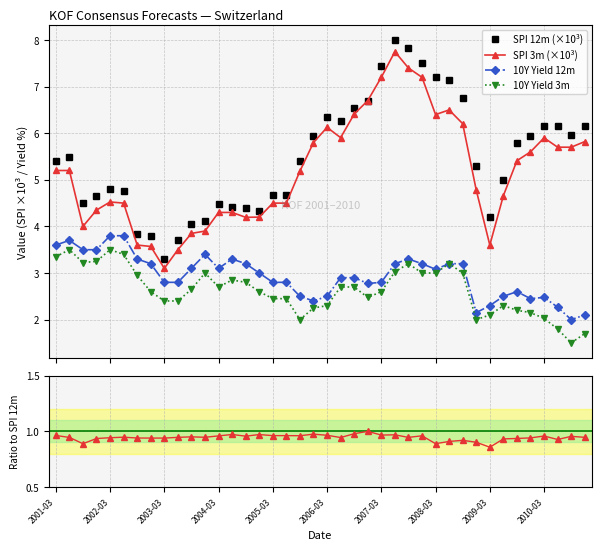

Reading left to right, transcribe all the data shown in this chart.

SPI 12m (×10³): 5.4	5.5	4.5	4.7	4.8	4.8	3.8	3.8	3.3	3.7	4.0	4.1	4.5	4.4	4.4	4.3	4.7	4.7	5.4	6.0	6.3	6.3	6.5	6.7	7.5	8.0	7.8	7.5	7.2	7.2	6.8	5.3	4.2	5.0	5.8	6.0	6.2	6.2	6.0	6.2
SPI 3m (×10³): 5.2	5.2	4.0	4.3	4.5	4.5	3.6	3.6	3.1	3.5	3.9	3.9	4.3	4.3	4.2	4.2	4.5	4.5	5.2	5.8	6.1	5.9	6.4	6.7	7.2	7.8	7.4	7.2	6.4	6.5	6.2	4.8	3.6	4.7	5.4	5.6	5.9	5.7	5.7	5.8
10Y Yield 12m: 3.6	3.7	3.5	3.5	3.8	3.8	3.3	3.2	2.8	2.8	3.1	3.4	3.1	3.3	3.2	3.0	2.8	2.8	2.5	2.4	2.5	2.9	2.9	2.8	2.8	3.2	3.3	3.2	3.1	3.2	3.2	2.1	2.3	2.5	2.6	2.5	2.5	2.3	2.0	2.1
10Y Yield 3m: 3.4	3.5	3.2	3.2	3.5	3.4	3.0	2.6	2.4	2.4	2.6	3.0	2.7	2.9	2.8	2.6	2.5	2.5	2.0	2.2	2.3	2.7	2.7	2.5	2.6	3.0	3.2	3.0	3.0	3.2	3.0	2.0	2.1	2.3	2.2	2.1	2.0	1.8	1.5	1.7
Ratio SPI 3m / 12m: 1.0	0.9	0.9	0.9	0.9	0.9	0.9	0.9	0.9	0.9	1.0	0.9	1.0	1.0	1.0	1.0	1.0	1.0	1.0	1.0	1.0	0.9	1.0	1.0	1.0	1.0	0.9	1.0	0.9	0.9	0.9	0.9	0.9	0.9	0.9	0.9	1.0	0.9	1.0	0.9